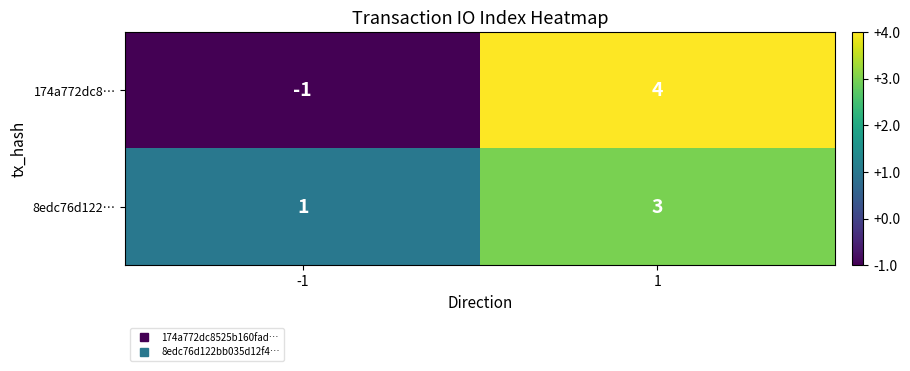

What is the sum of the 8edc76d122… values at 1 and -1?

4